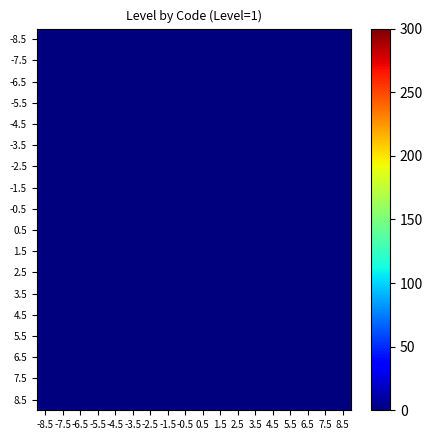

Between 8.5 and 1.5, which is larger?

8.5